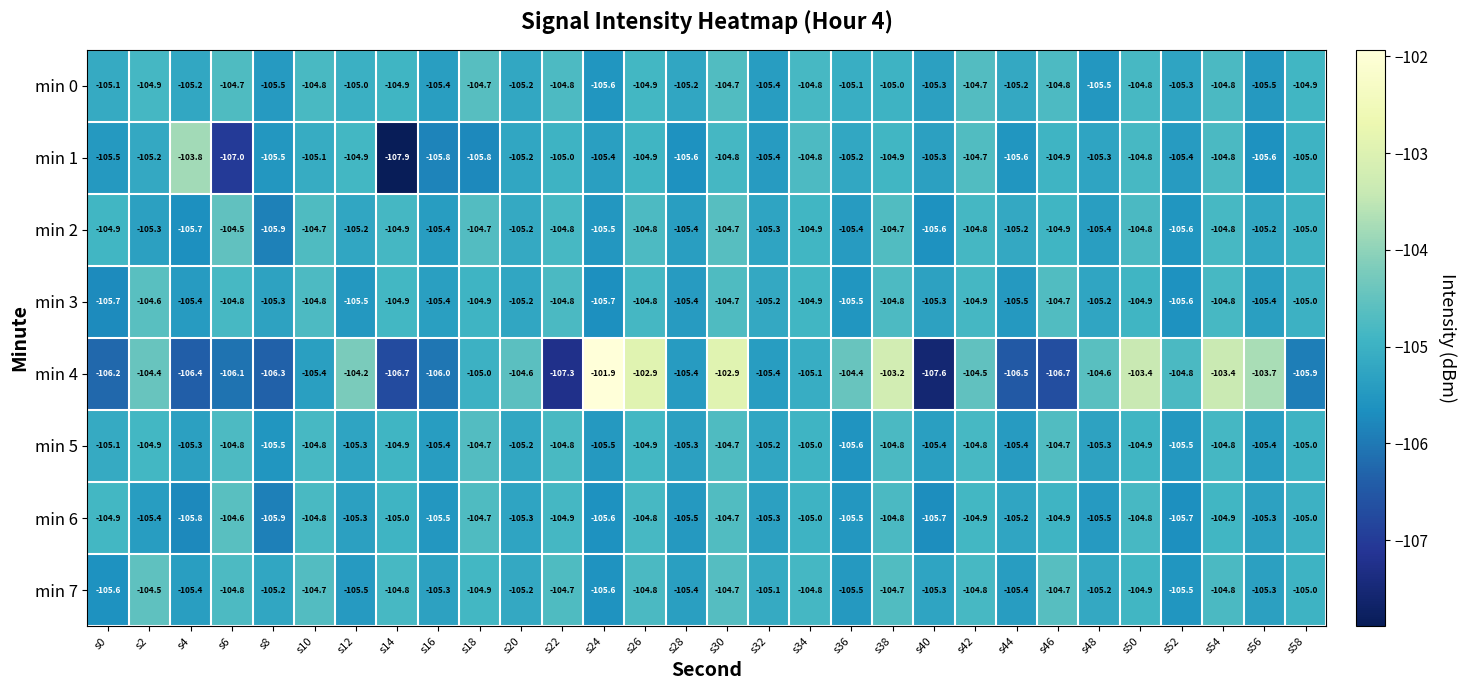

What is the difference between the highest and lowest values at s54?

1.5